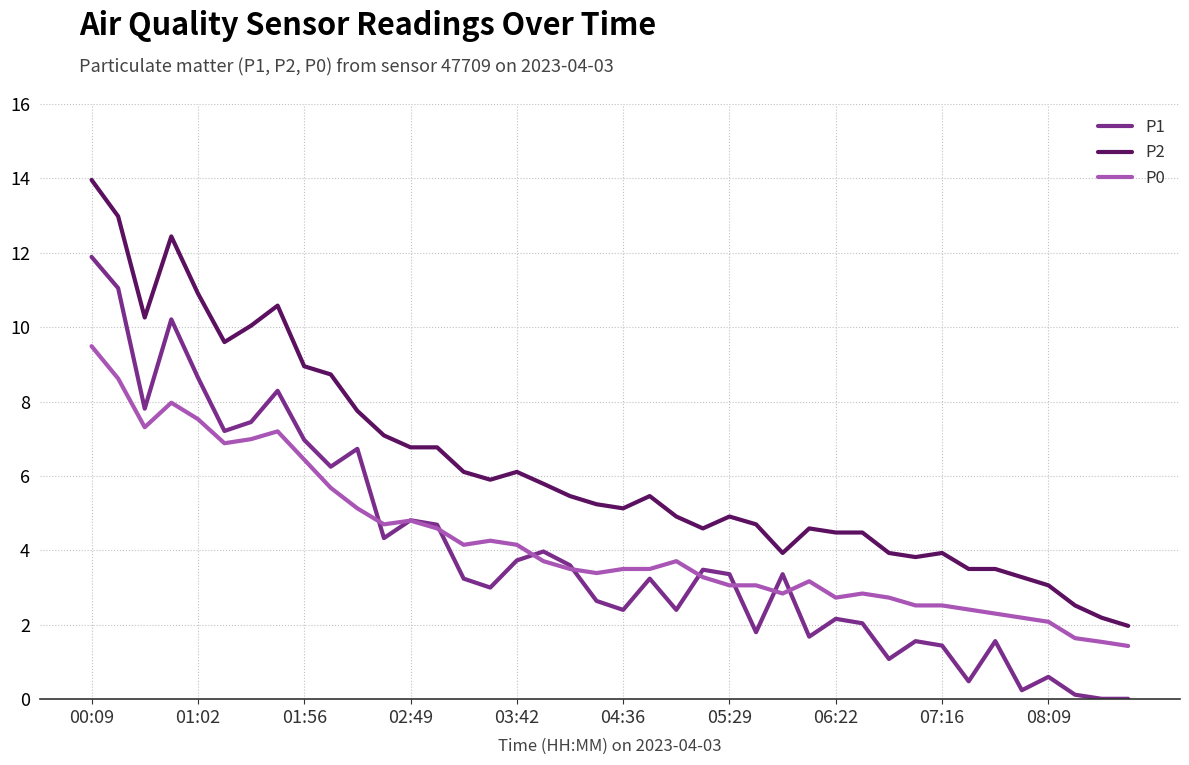

True or false: P1 and P2 intersect in this chart.

False